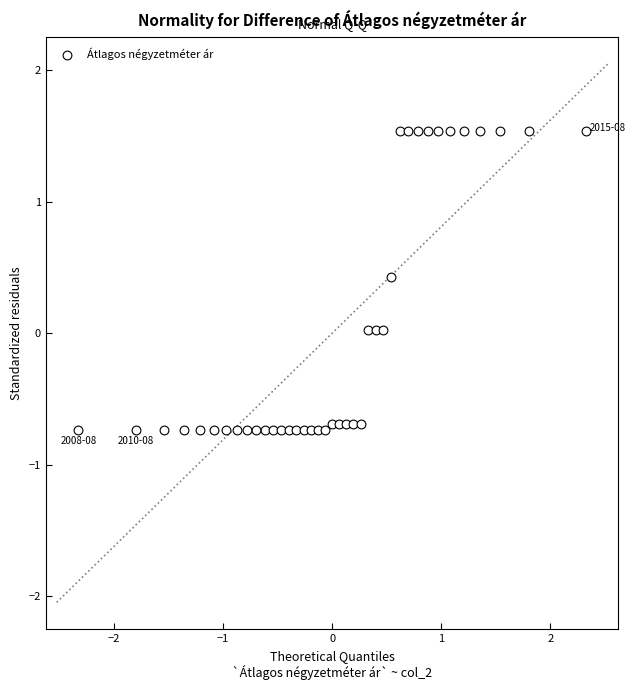

What is the range of X values (max minus min)?

4.7